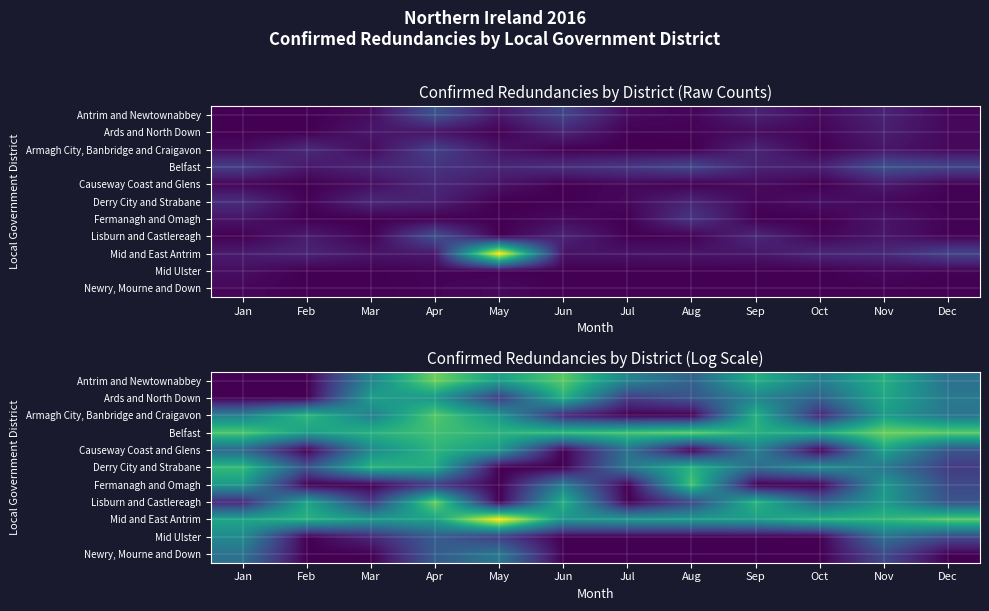

Between Dec and May, which is larger?

May